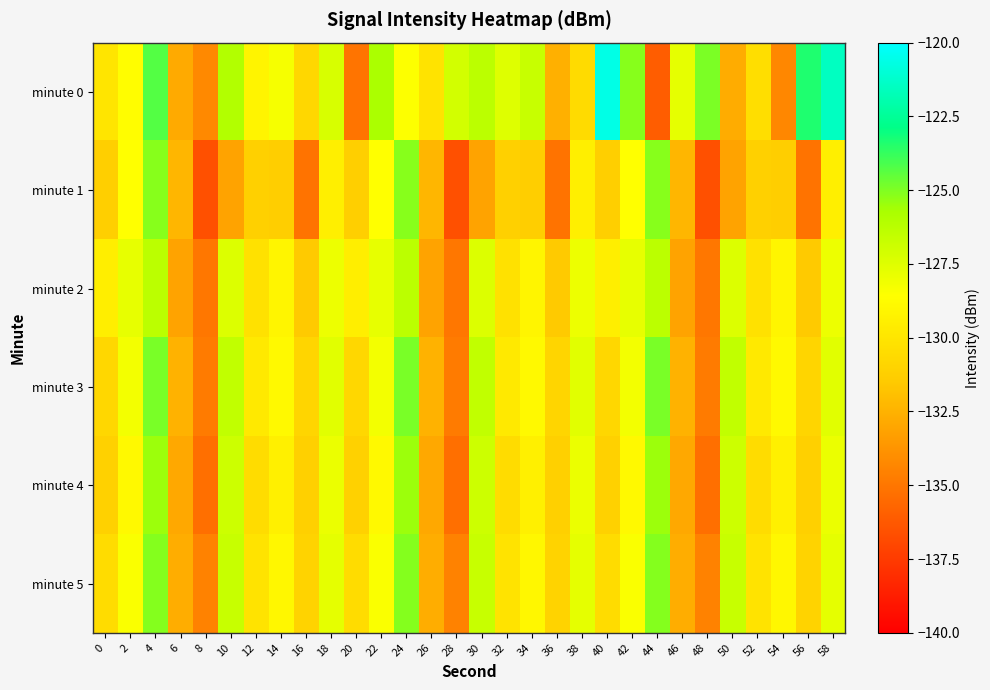

Reading left to right, extract all data points from this chart.

minute 0: 0=-130.0	2=-128.6	4=-124.3	6=-132.8	8=-134.2	10=-126.0	12=-129.2	14=-128.3	16=-130.8	18=-127.2	20=-135.1	22=-125.8	24=-128.5	26=-130.1	28=-127.1	30=-126.3	32=-127.5	34=-126.7	36=-132.6	38=-130.6	40=-120.6	42=-125.1	44=-136.1	46=-127.7	48=-125.0	50=-132.7	52=-130.4	54=-134.3	56=-123.4	58=-121.5
minute 1: 0=-131.2	2=-128.6	4=-125.1	6=-132.3	8=-136.6	10=-133.2	12=-131.2	14=-131.3	16=-135.1	18=-129.5	20=-131.2	22=-128.6	24=-125.1	26=-132.3	28=-136.6	30=-133.2	32=-131.2	34=-131.3	36=-135.1	38=-129.5	40=-131.2	42=-128.6	44=-125.1	46=-132.3	48=-136.6	50=-133.2	52=-131.2	54=-131.3	56=-135.1	58=-129.5
minute 2: 0=-129.5	2=-127.8	4=-126.3	6=-133.1	8=-135.0	10=-127.4	12=-130.2	14=-129.1	16=-131.5	18=-128.0	20=-129.5	22=-127.8	24=-126.3	26=-133.1	28=-135.0	30=-127.4	32=-130.2	34=-129.1	36=-131.5	38=-128.0	40=-129.5	42=-127.8	44=-126.3	46=-133.1	48=-135.0	50=-127.4	52=-130.2	54=-129.1	56=-131.5	58=-128.0
minute 3: 0=-130.8	2=-128.2	4=-124.9	6=-132.5	8=-134.8	10=-126.5	12=-129.8	14=-128.9	16=-130.9	18=-127.6	20=-130.8	22=-128.2	24=-124.9	26=-132.5	28=-134.8	30=-126.5	32=-129.8	34=-128.9	36=-130.9	38=-127.6	40=-130.8	42=-128.2	44=-124.9	46=-132.5	48=-134.8	50=-126.5	52=-129.8	54=-128.9	56=-130.9	58=-127.6
minute 4: 0=-131.1	2=-128.9	4=-125.5	6=-132.9	8=-135.3	10=-126.9	12=-130.5	14=-129.4	16=-131.2	18=-127.9	20=-131.1	22=-128.9	24=-125.5	26=-132.9	28=-135.3	30=-126.9	32=-130.5	34=-129.4	36=-131.2	38=-127.9	40=-131.1	42=-128.9	44=-125.5	46=-132.9	48=-135.3	50=-126.9	52=-130.5	54=-129.4	56=-131.2	58=-127.9
minute 5: 0=-130.5	2=-128.4	4=-125.1	6=-132.7	8=-134.5	10=-126.7	12=-130.1	14=-129.0	16=-131.0	18=-127.7	20=-130.5	22=-128.4	24=-125.1	26=-132.7	28=-134.5	30=-126.7	32=-130.1	34=-129.0	36=-131.0	38=-127.7	40=-130.5	42=-128.4	44=-125.1	46=-132.7	48=-134.5	50=-126.7	52=-130.1	54=-129.0	56=-131.0	58=-127.7